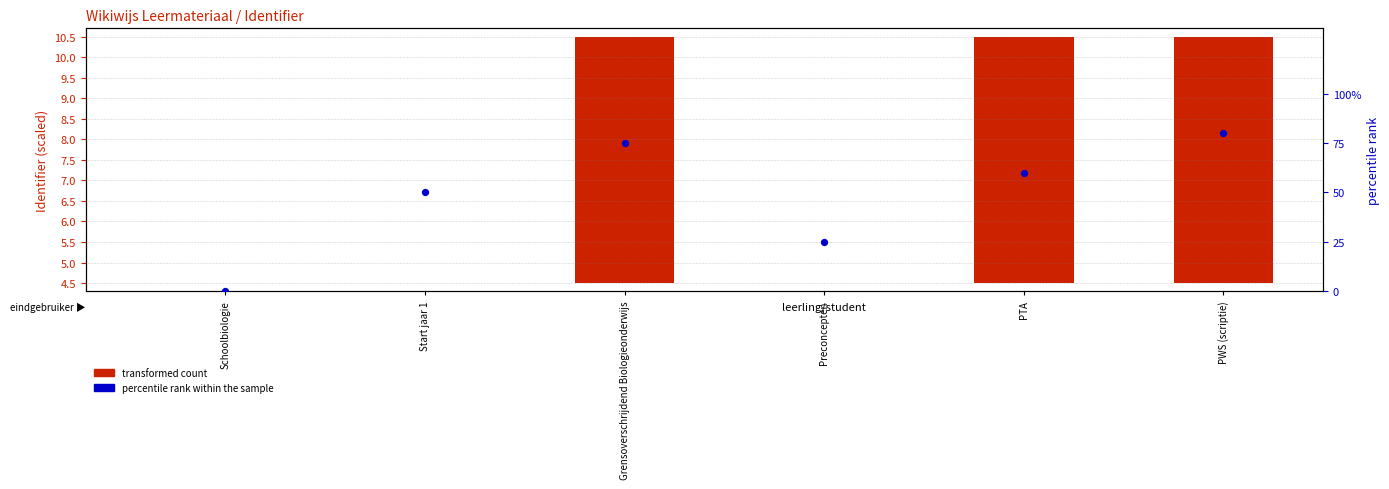

What are all the series names shown in the legend?

transformed count, percentile rank within the sample